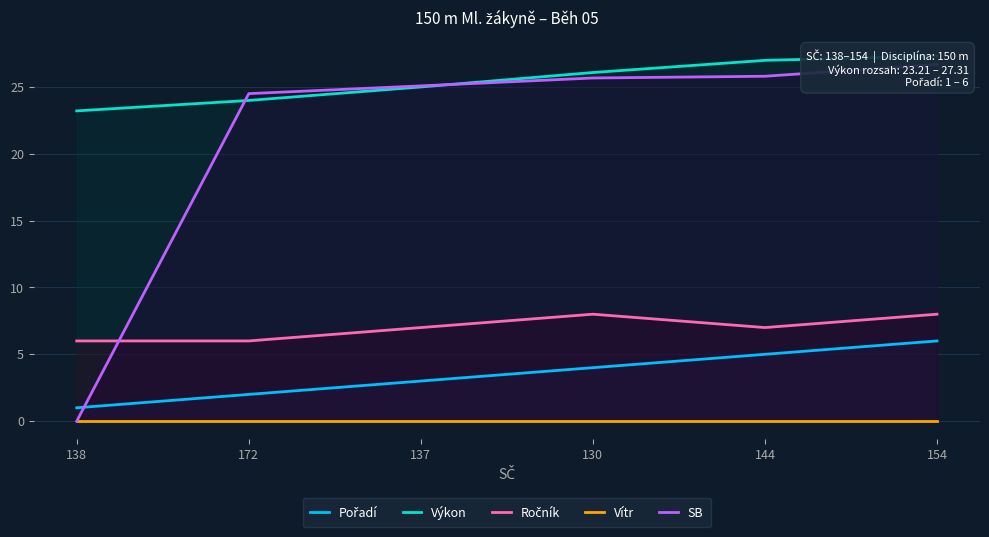

What is the label of the 1st point from the right?

154